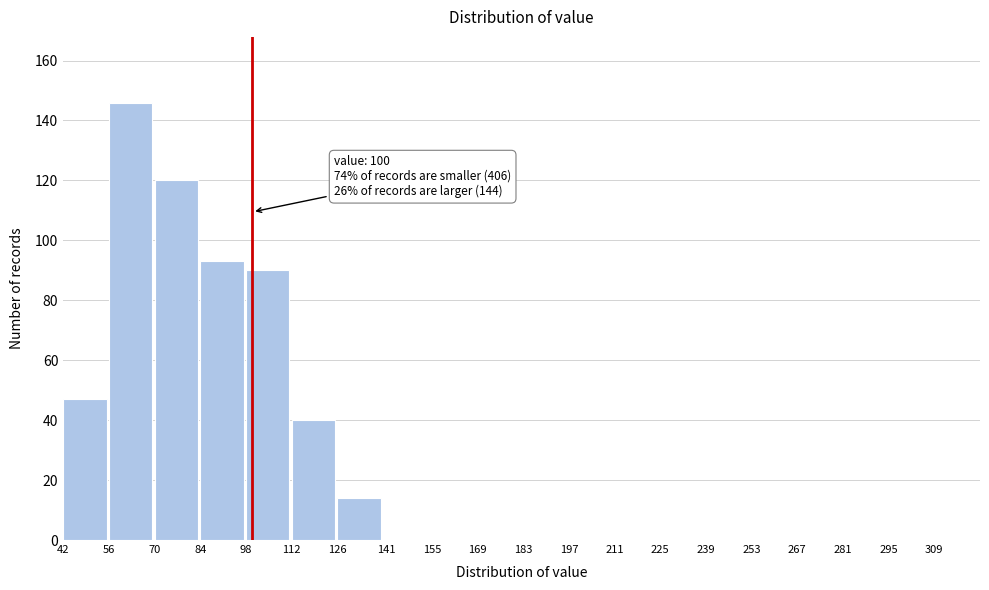

Reading left to right, extract all data points from this chart.

42=47	56=146	70=120	84=93	98=90	112=40	126=14	141=0	155=0	169=0	183=0	197=0	211=0	225=0	239=0	253=0	267=0	281=0	295=0	309=0